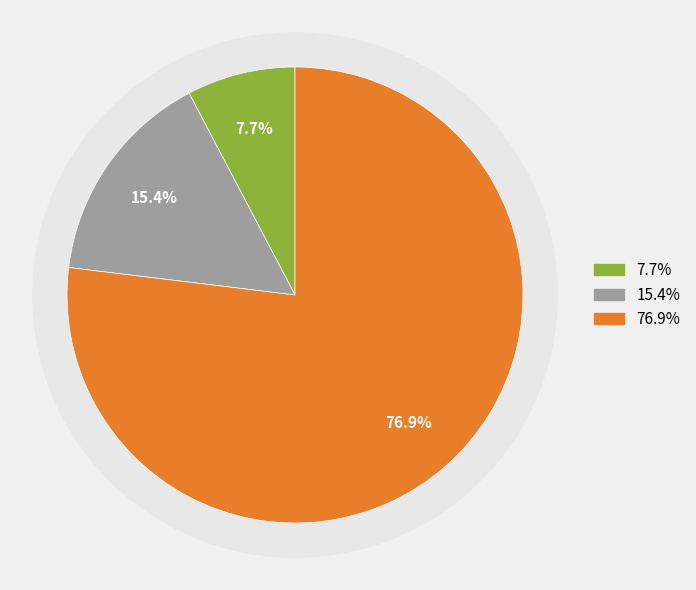

Does 15:53:23 account for over 50% of the chart?

No